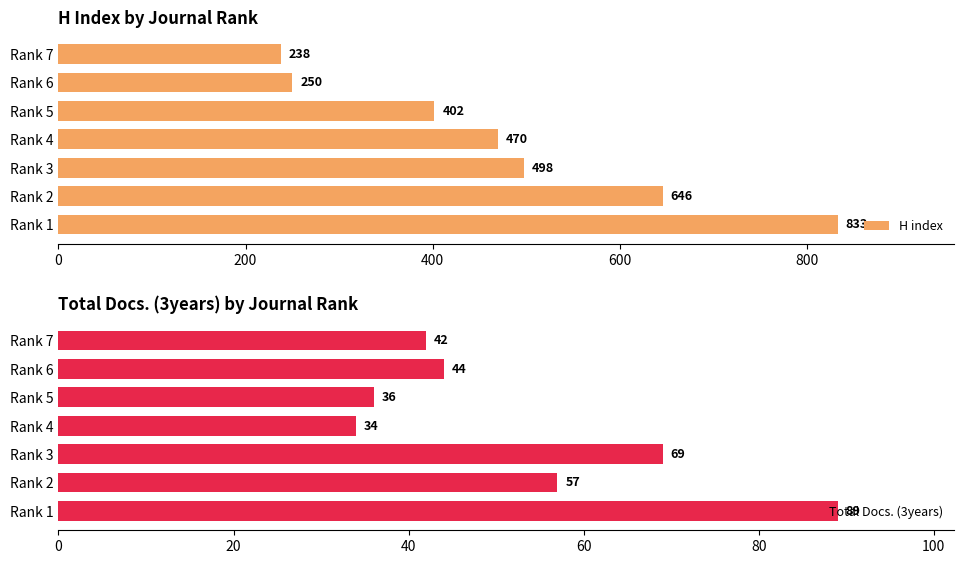

What is the sum of all H index values?

3337